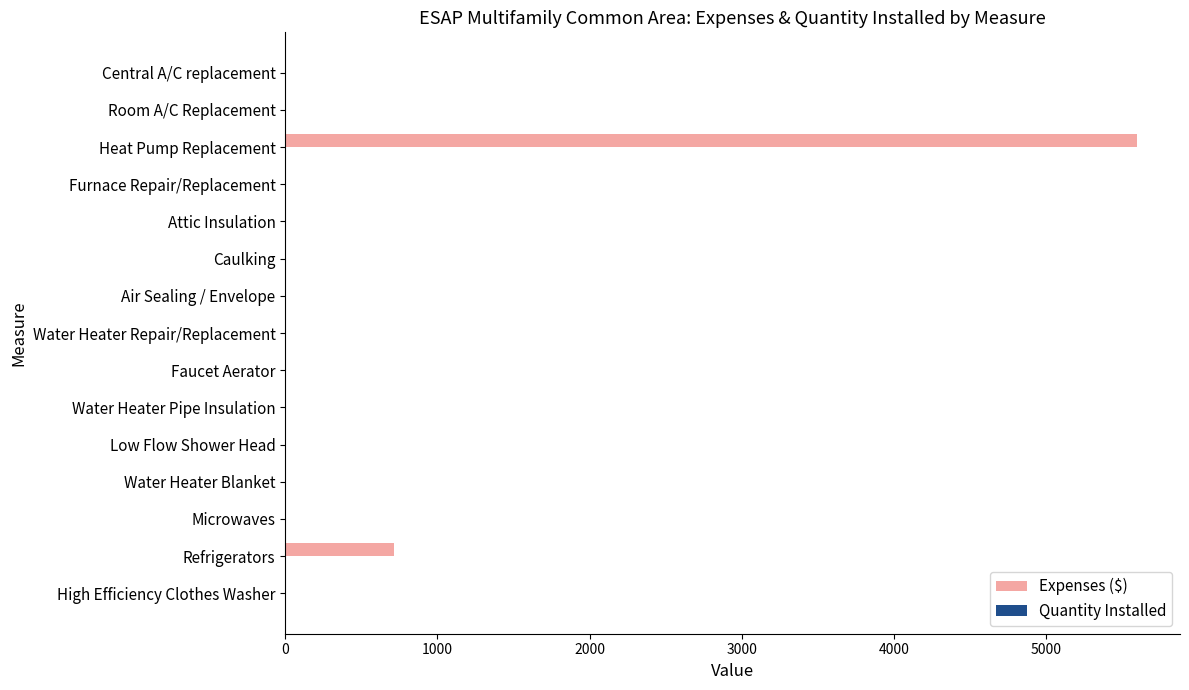

Where is Expenses ($) nearest to the value 2798?

Refrigerators